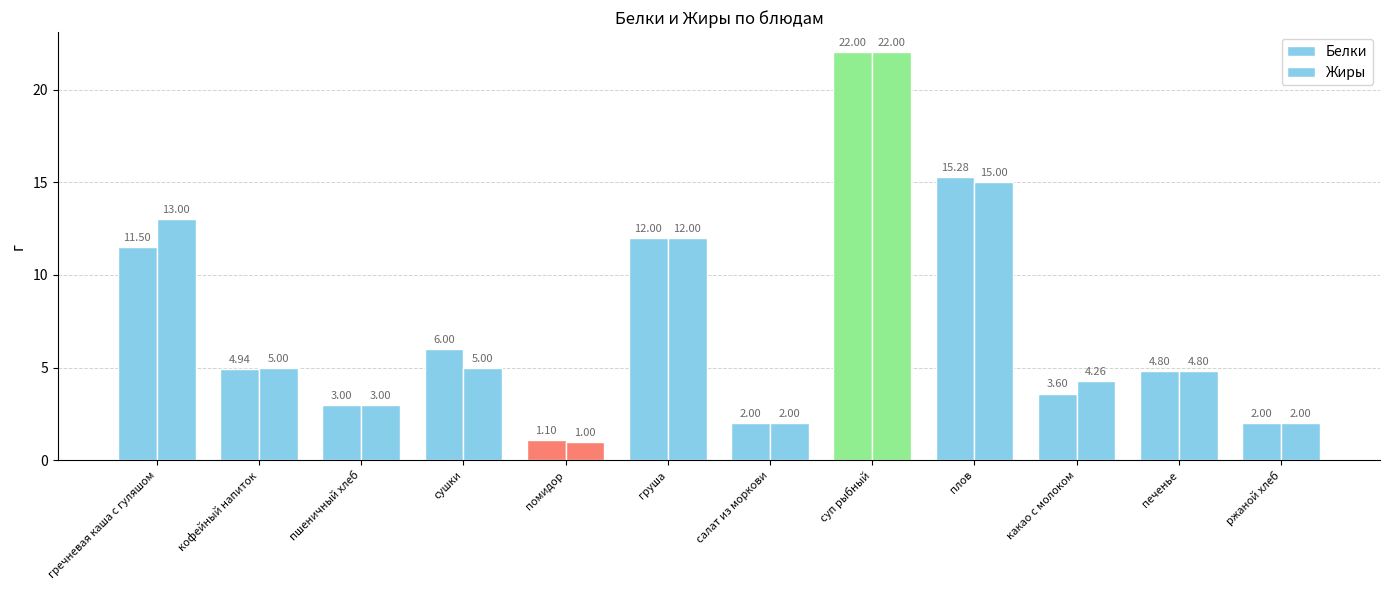

Count the number of categories in the chart.

12